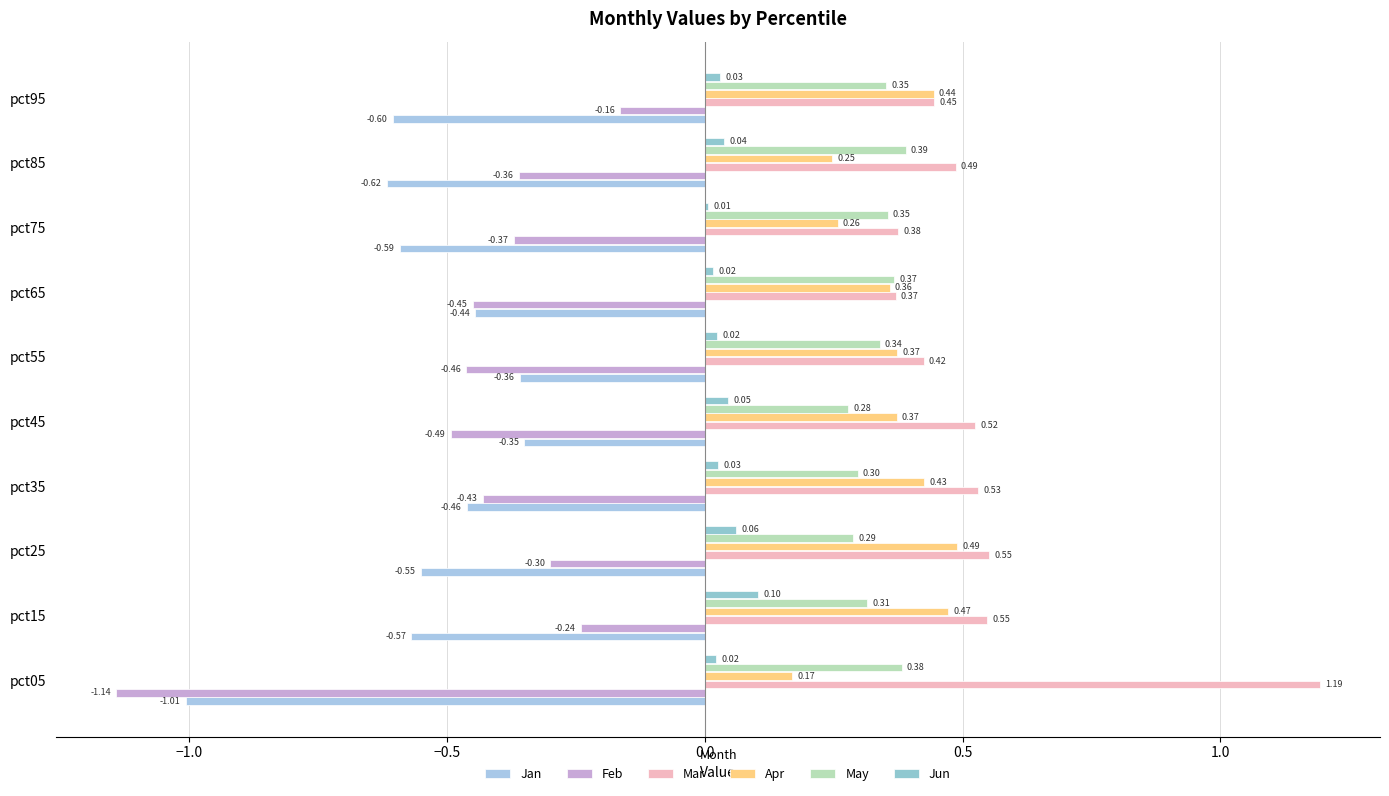

How many May values are between 0 and 1?

10